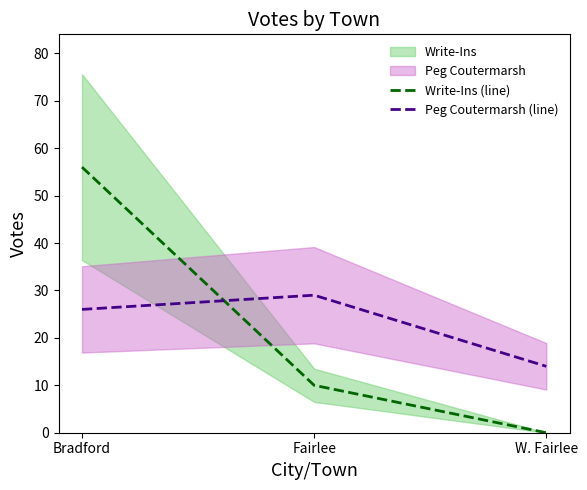

What are all the series names shown in the legend?

Write-Ins (line), Peg Coutermarsh (line)